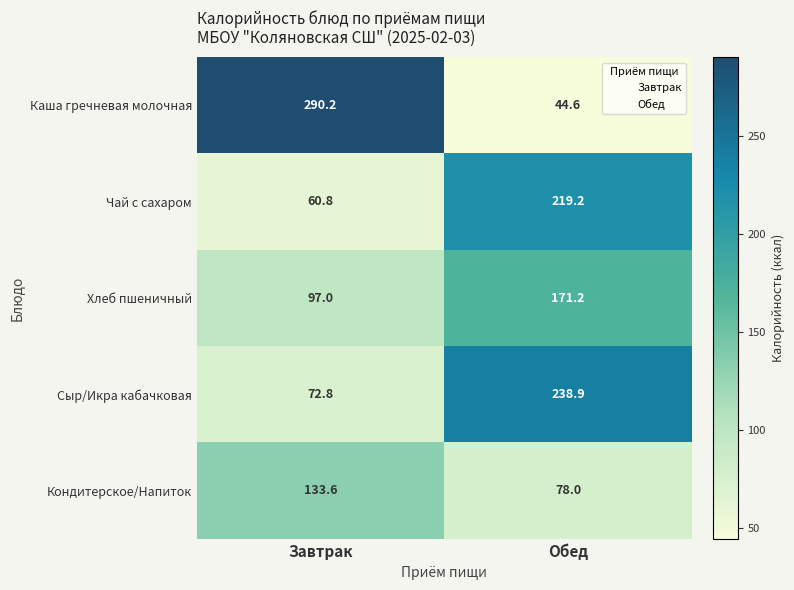

What is the difference between the highest and lowest values at Завтрак?

229.4